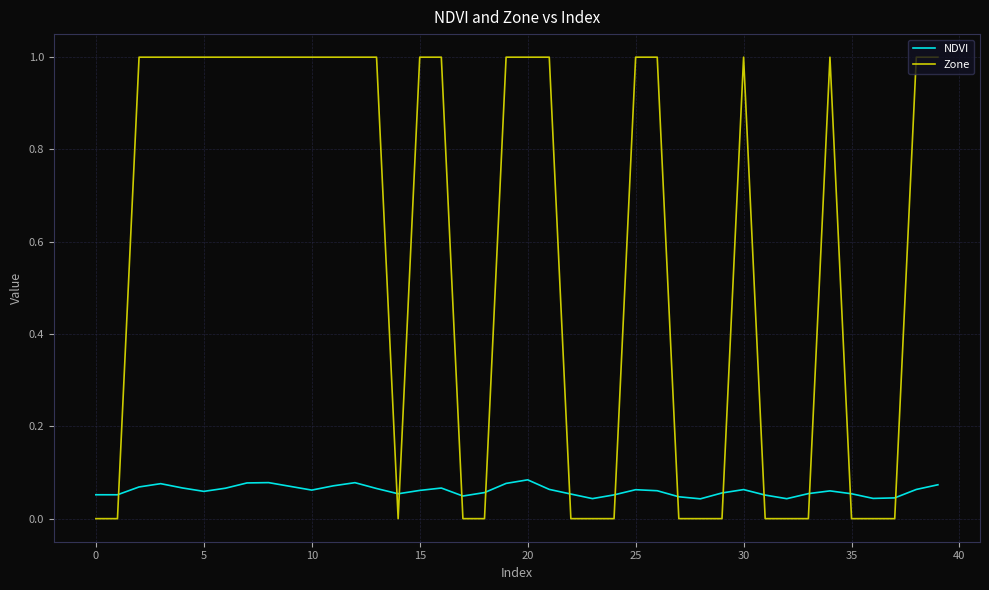

True or false: NDVI and Zone cross at least once.

True